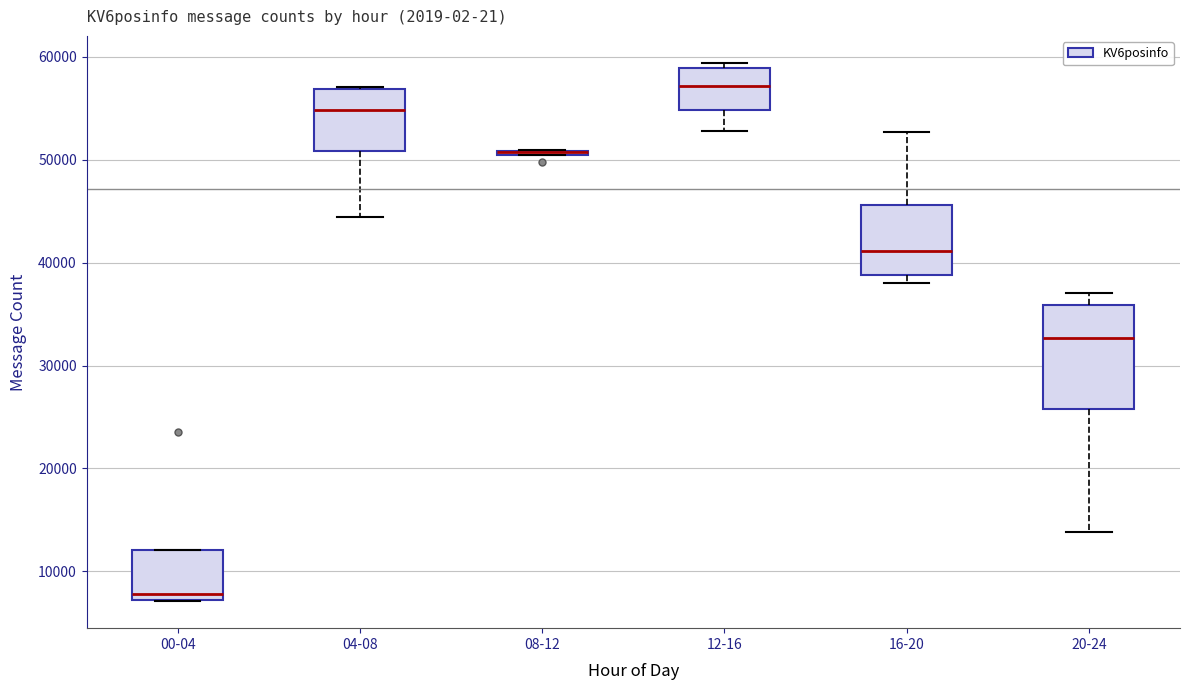

Where is the lower edge of the box for 12-16 on the y-axis? The values are not printed on the chart, so give them approximately, as read against the axis.

55000